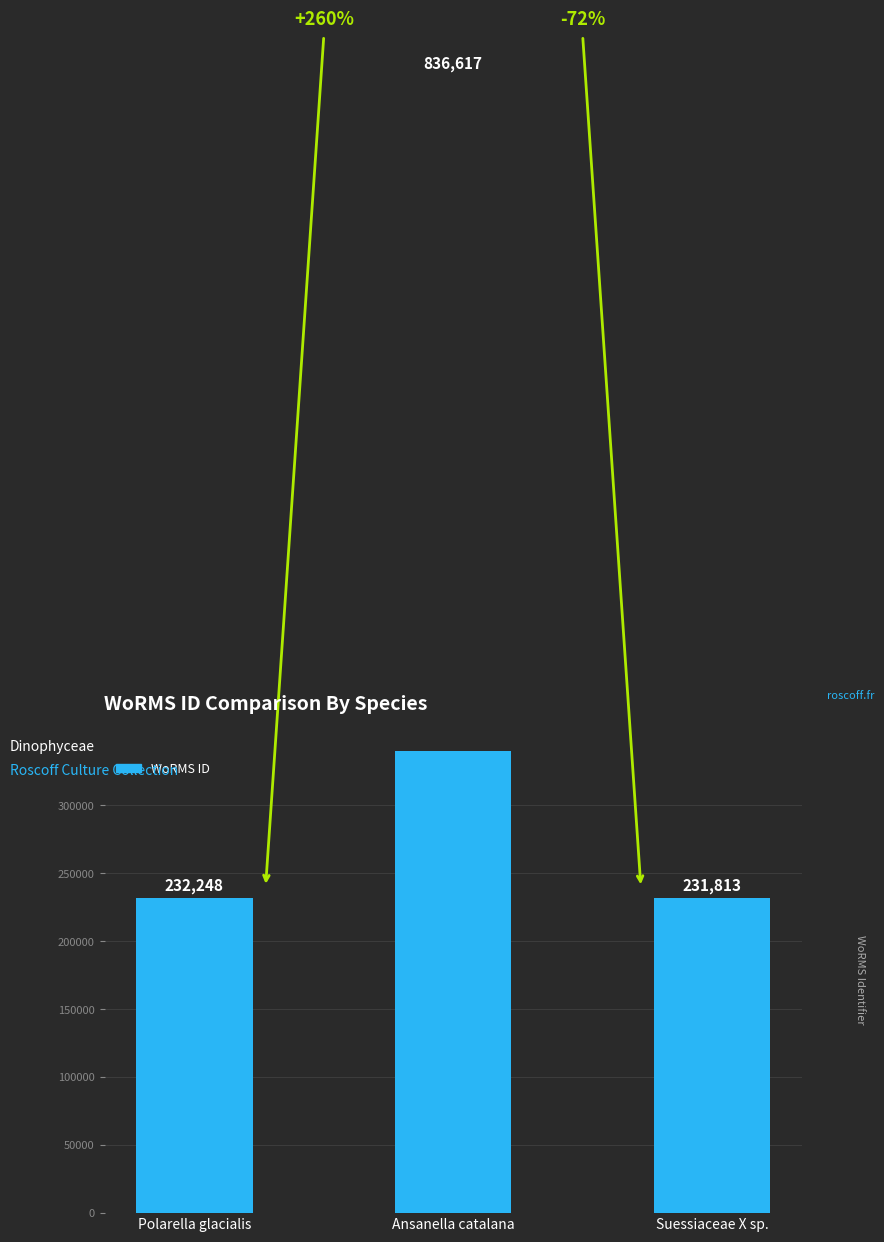

What is the sum of all values?

1300678